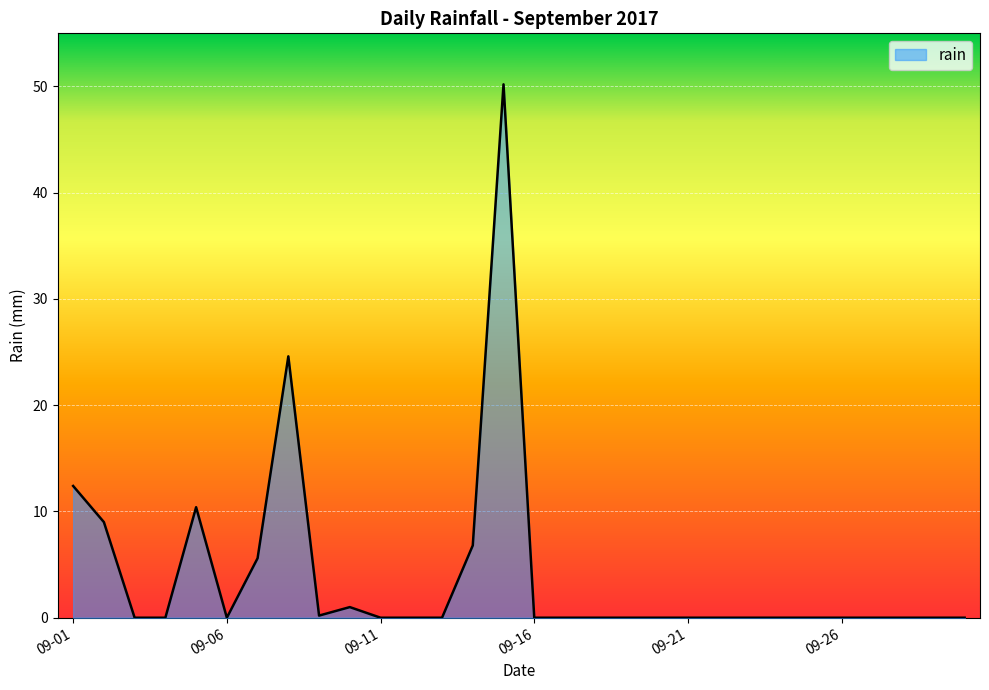

What is the greatest value displayed?

50.2